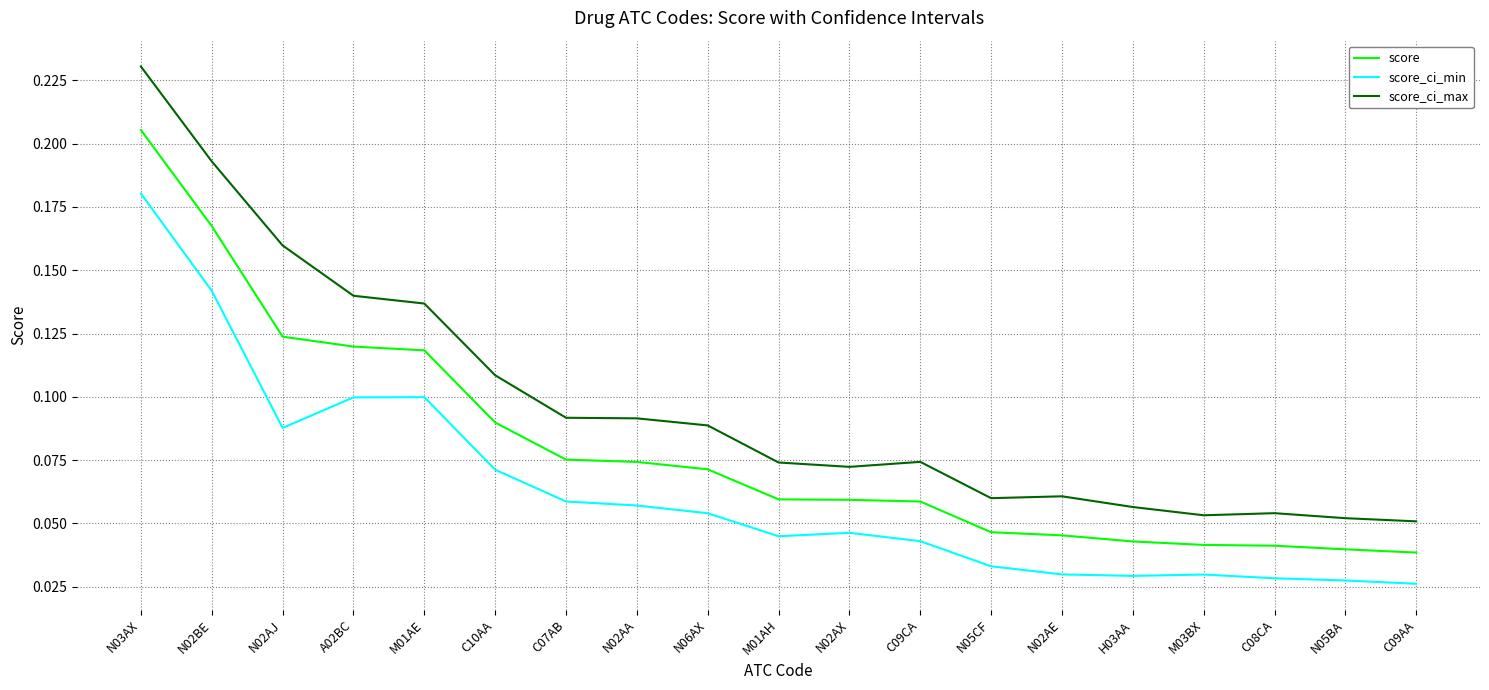

At which category is the sum across all series the highest?

N03AX